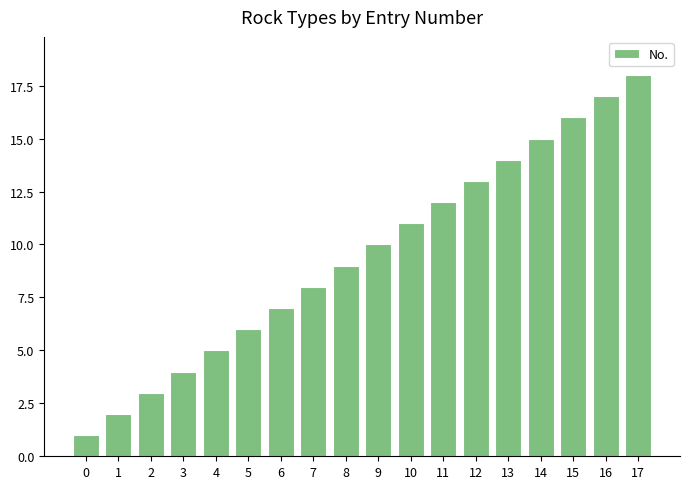

What is the difference between the second highest and minimum values?

16